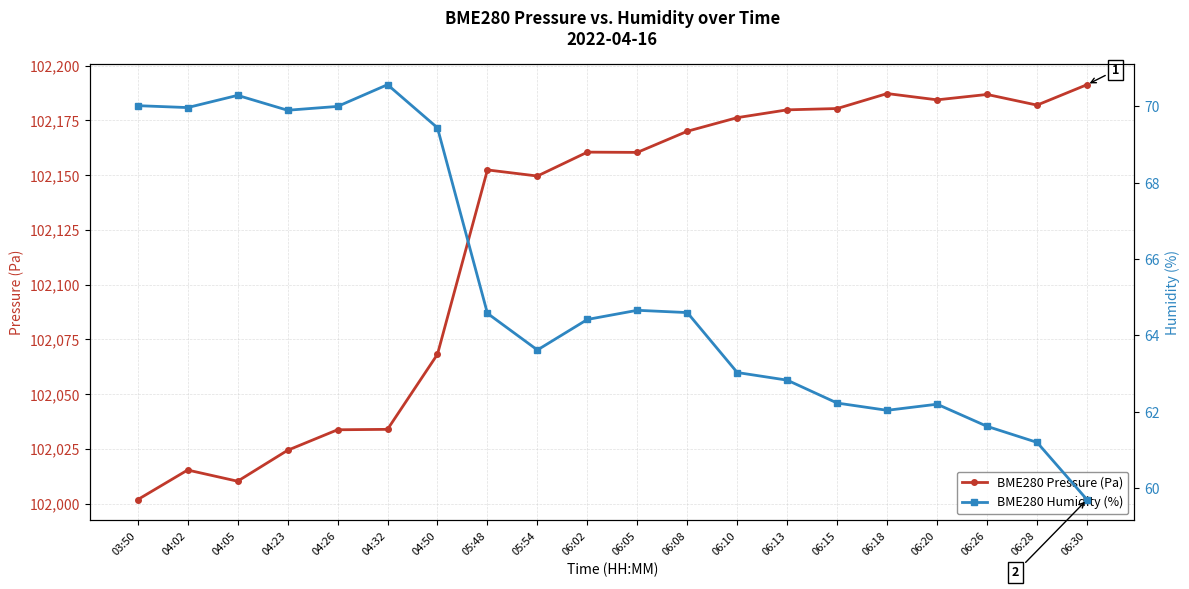

At which category does the chart reach its minimum across all series?

06:30